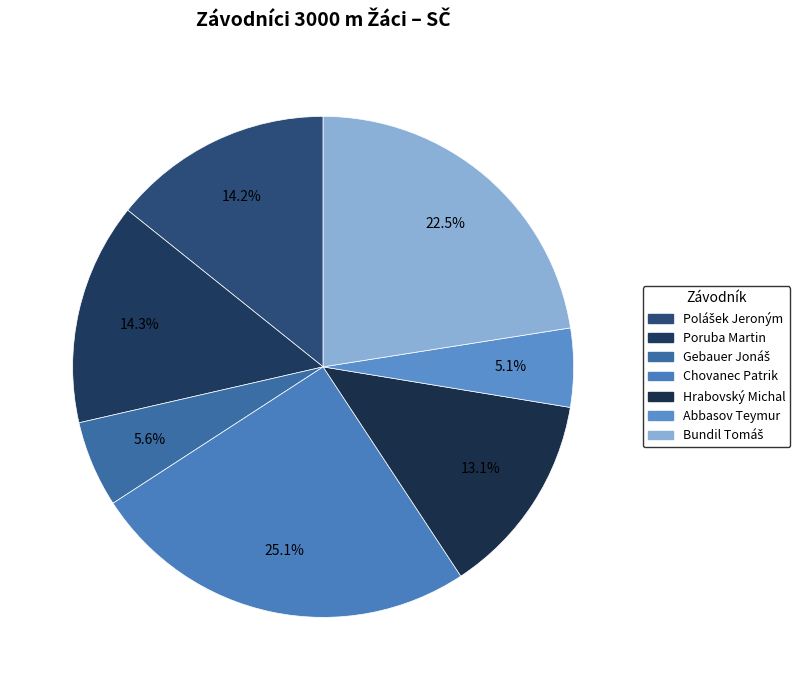

How many segments does this pie chart have?

7